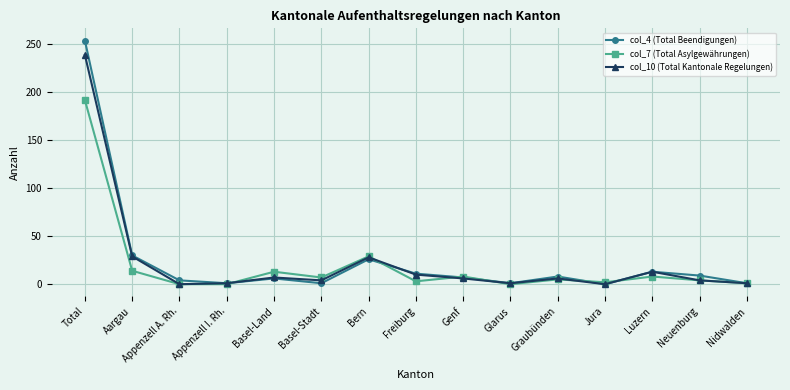

Is the value of col_10 (Total Kantonale Regelungen) at Basel-Land greater than the value of col_7 (Total Asylgewährungen) at Basel-Land?

No